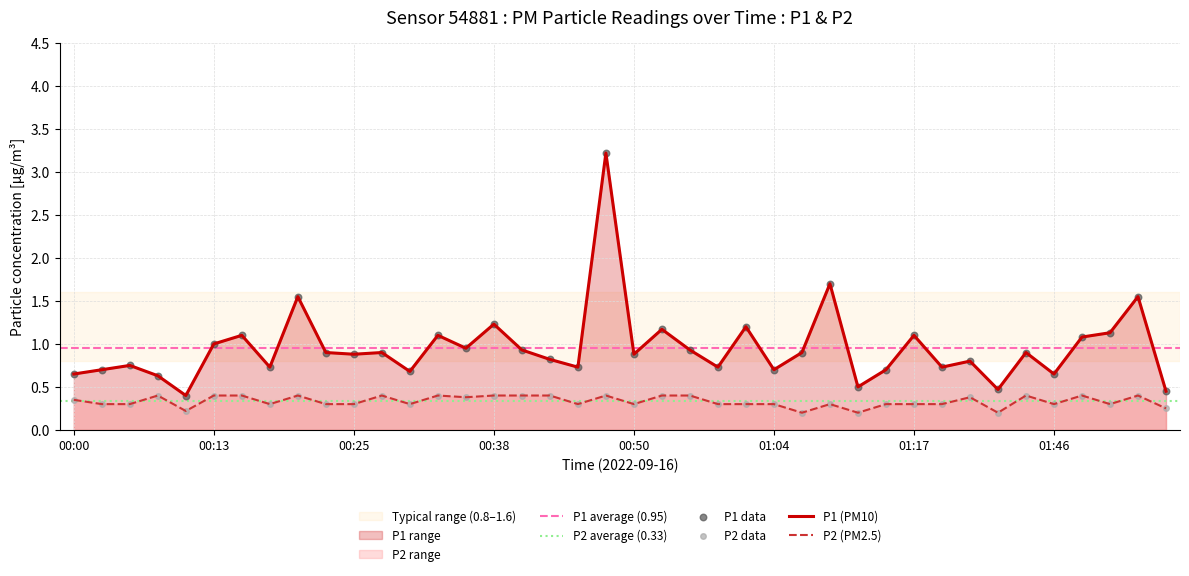

At how many categories does at least one series exceed 2?

1